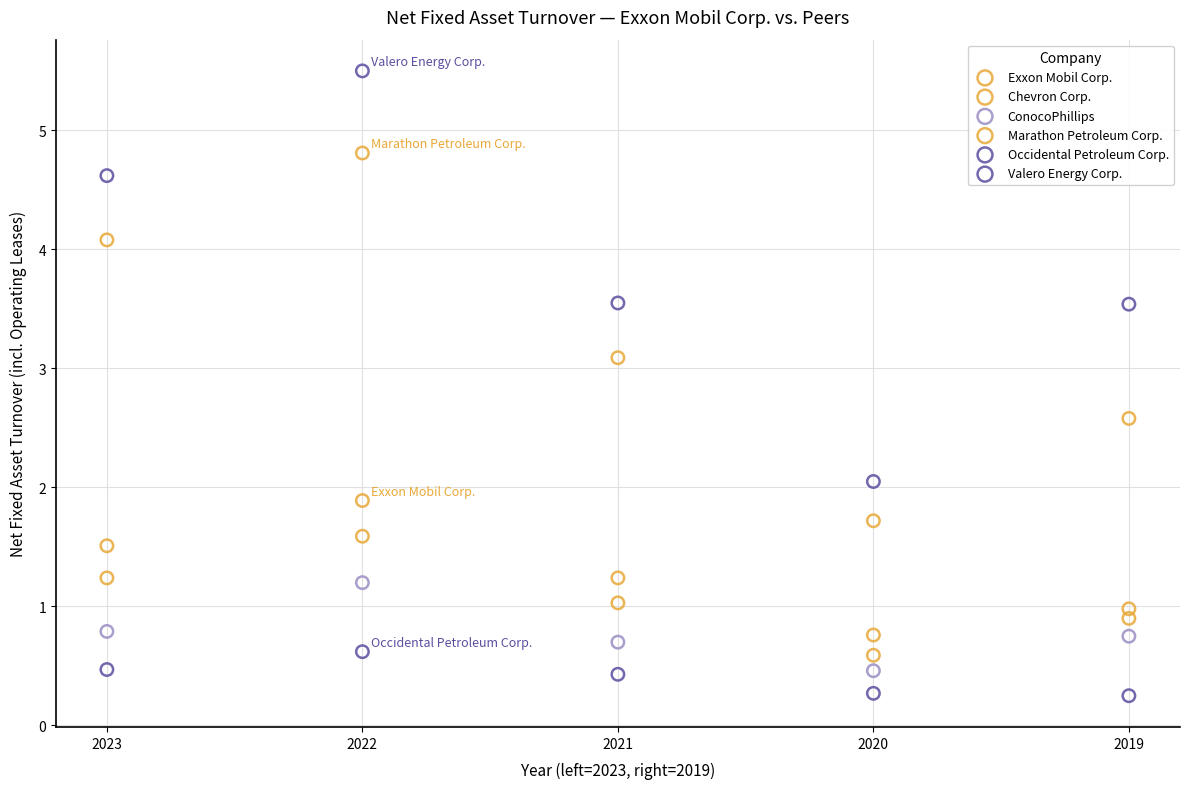

Which series has the widest spread of Y values?

Valero Energy Corp.